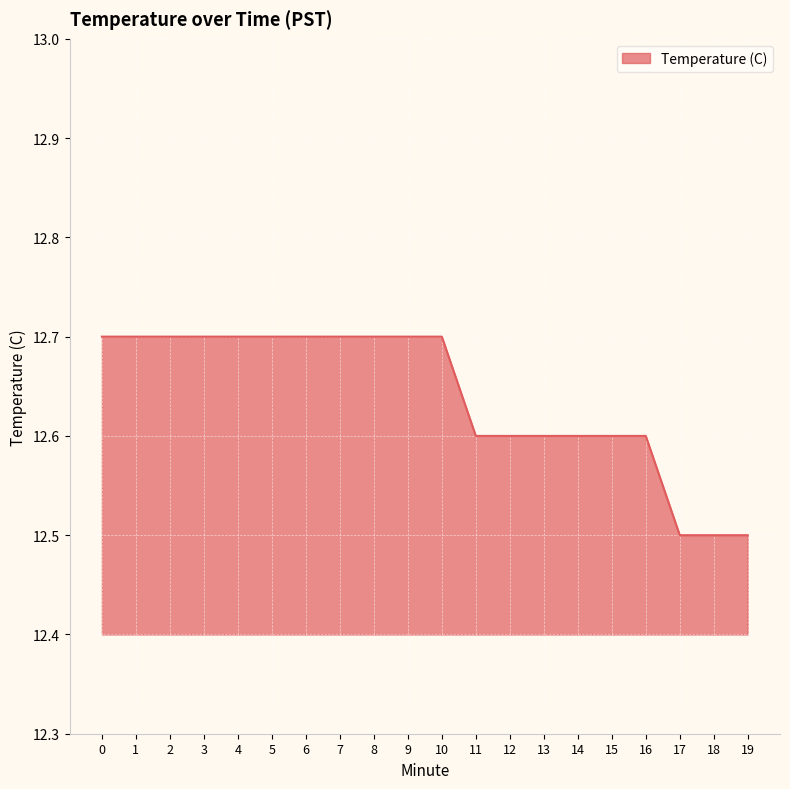

What is the sum of all values?

252.8